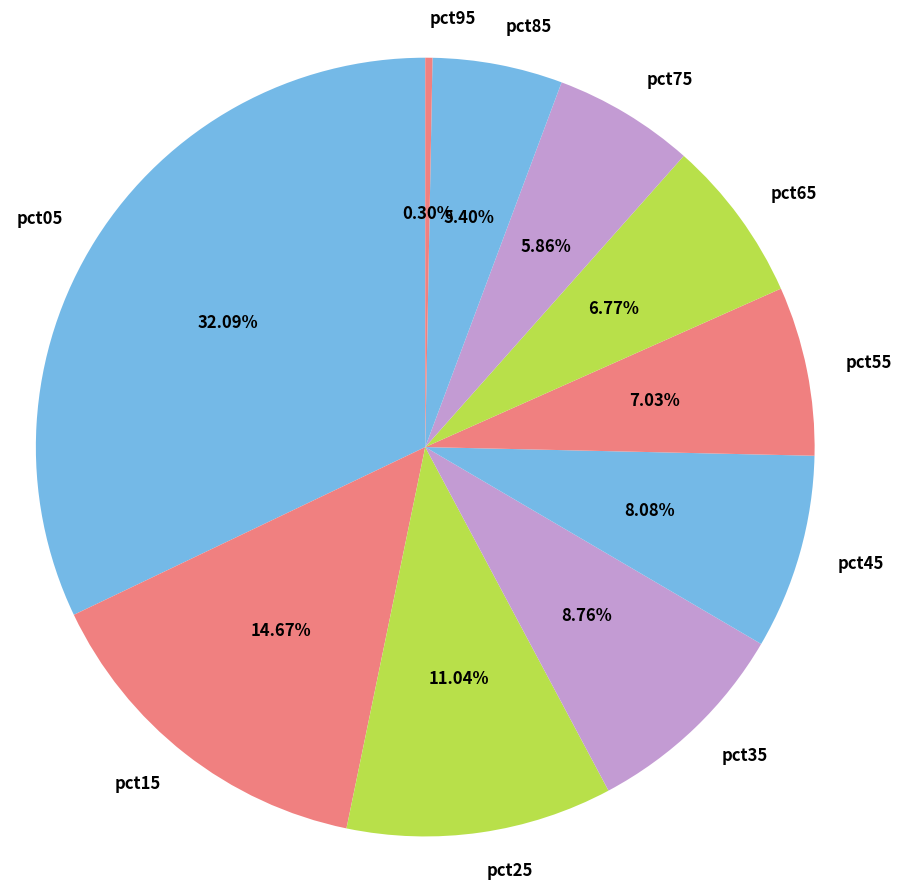

Does any single category account for the majority?

No